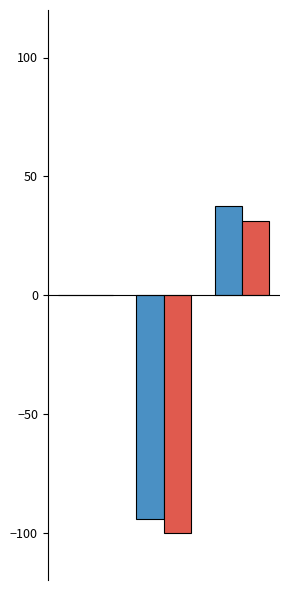

What is the greatest value displayed?

37.4